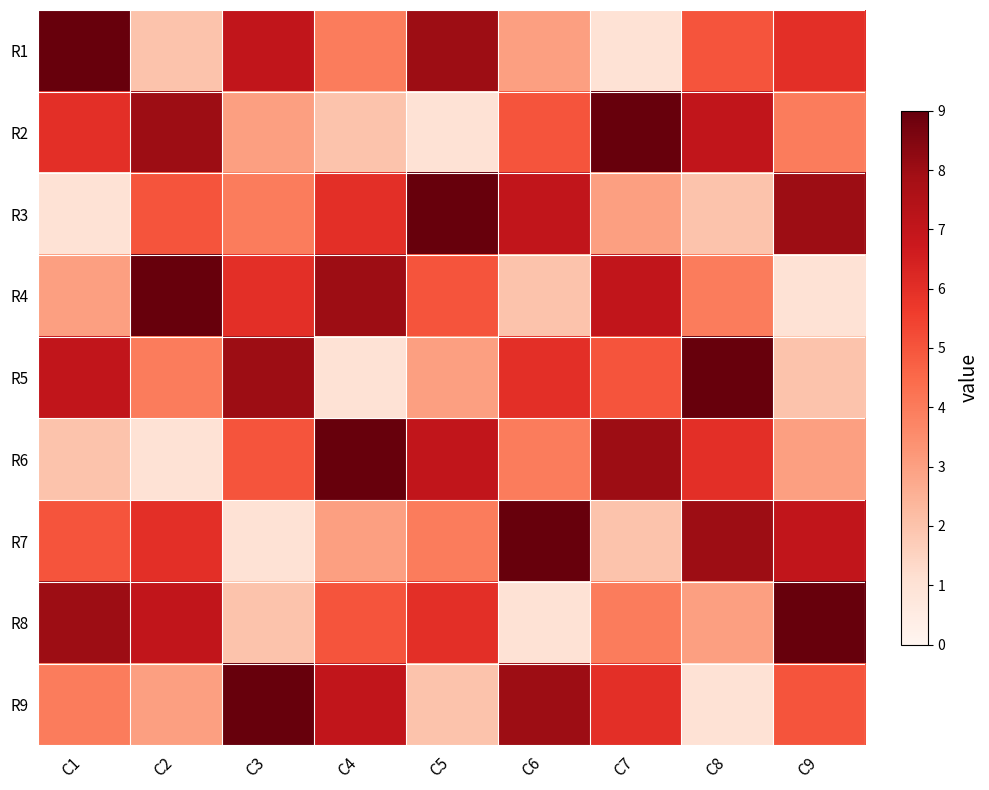

Reading left to right, transcribe all the data shown in this chart.

R1: C1=9	C2=2	C3=7	C4=4	C5=8	C6=3	C7=1	C8=5	C9=6
R2: C1=6	C2=8	C3=3	C4=2	C5=1	C6=5	C7=9	C8=7	C9=4
R3: C1=1	C2=5	C3=4	C4=6	C5=9	C6=7	C7=3	C8=2	C9=8
R4: C1=3	C2=9	C3=6	C4=8	C5=5	C6=2	C7=7	C8=4	C9=1
R5: C1=7	C2=4	C3=8	C4=1	C5=3	C6=6	C7=5	C8=9	C9=2
R6: C1=2	C2=1	C3=5	C4=9	C5=7	C6=4	C7=8	C8=6	C9=3
R7: C1=5	C2=6	C3=1	C4=3	C5=4	C6=9	C7=2	C8=8	C9=7
R8: C1=8	C2=7	C3=2	C4=5	C5=6	C6=1	C7=4	C8=3	C9=9
R9: C1=4	C2=3	C3=9	C4=7	C5=2	C6=8	C7=6	C8=1	C9=5